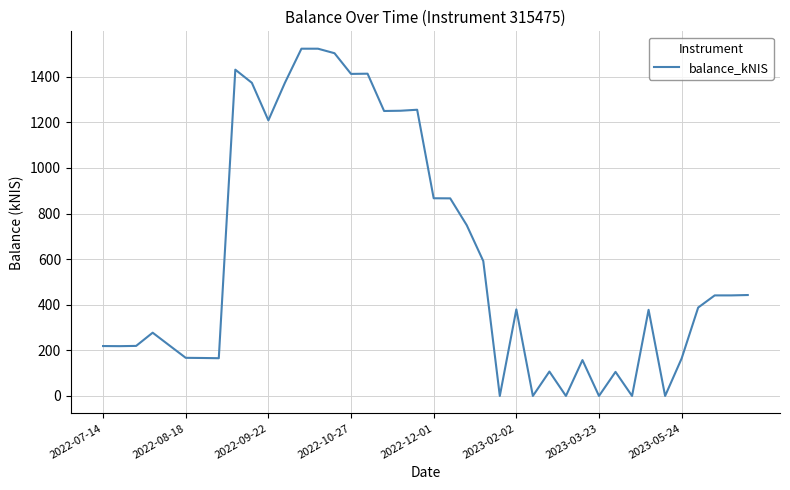

What is the greatest value displayed?

1523.4